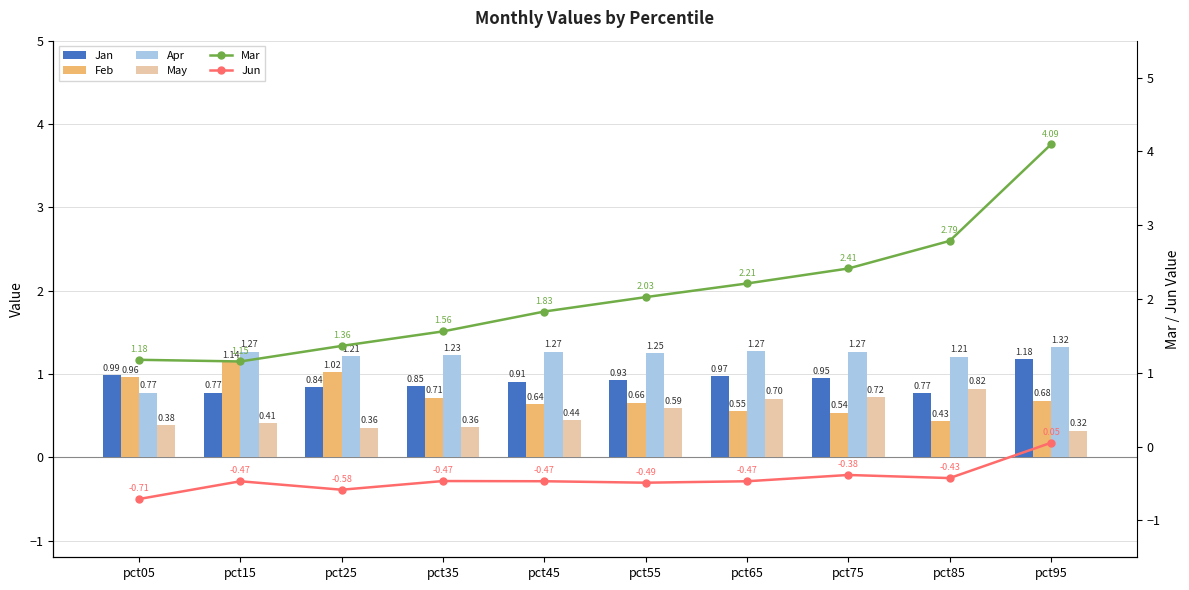

Which category has the lowest value across all series?

pct05